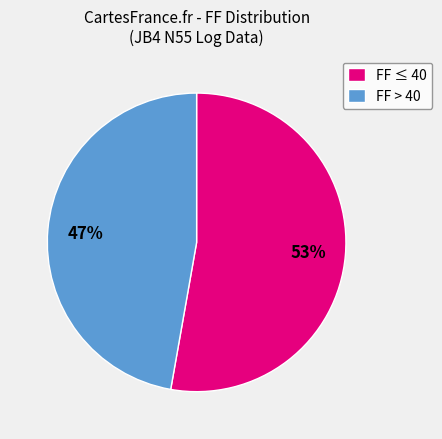

How many slices are in this pie chart?

2